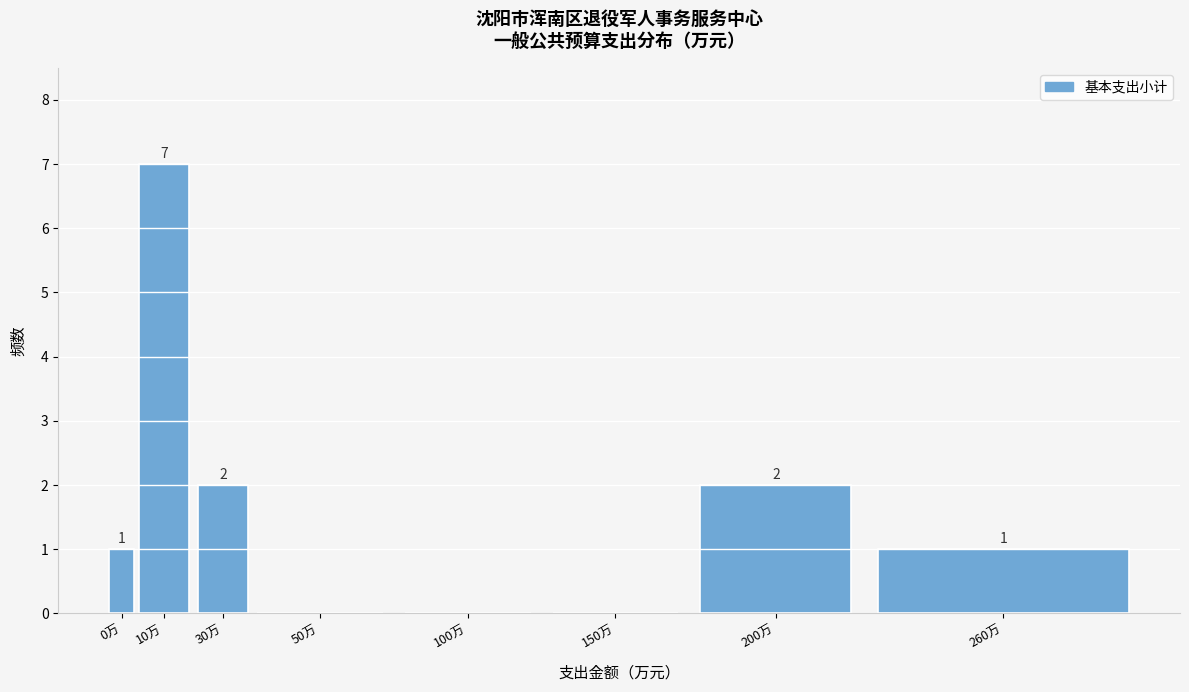

Reading left to right, transcribe all the data shown in this chart.

0万=1	10万=7	30万=2	50万=0	100万=0	150万=0	200万=2	260万=1